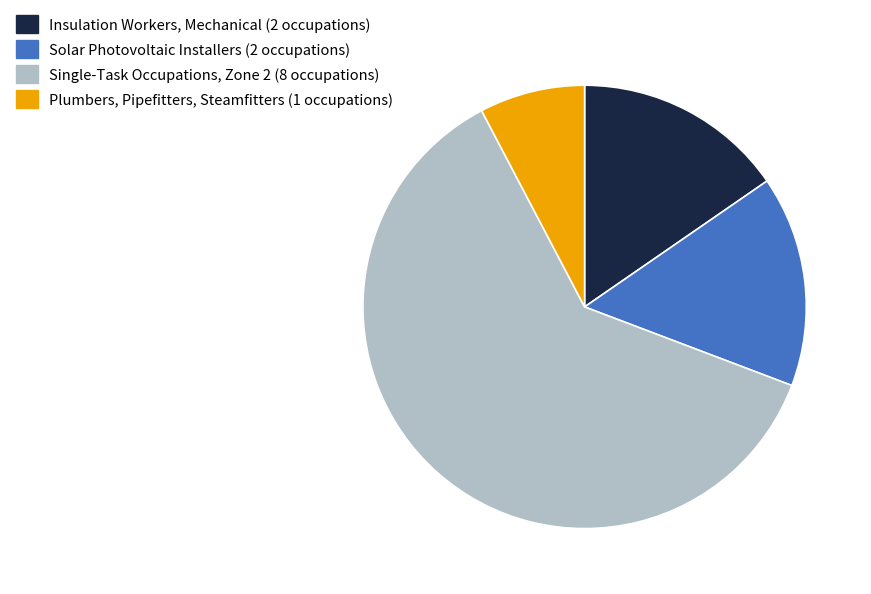

What is the largest slice in the pie chart?

Single-Task Occupations, Zone 2 (8 occupations)